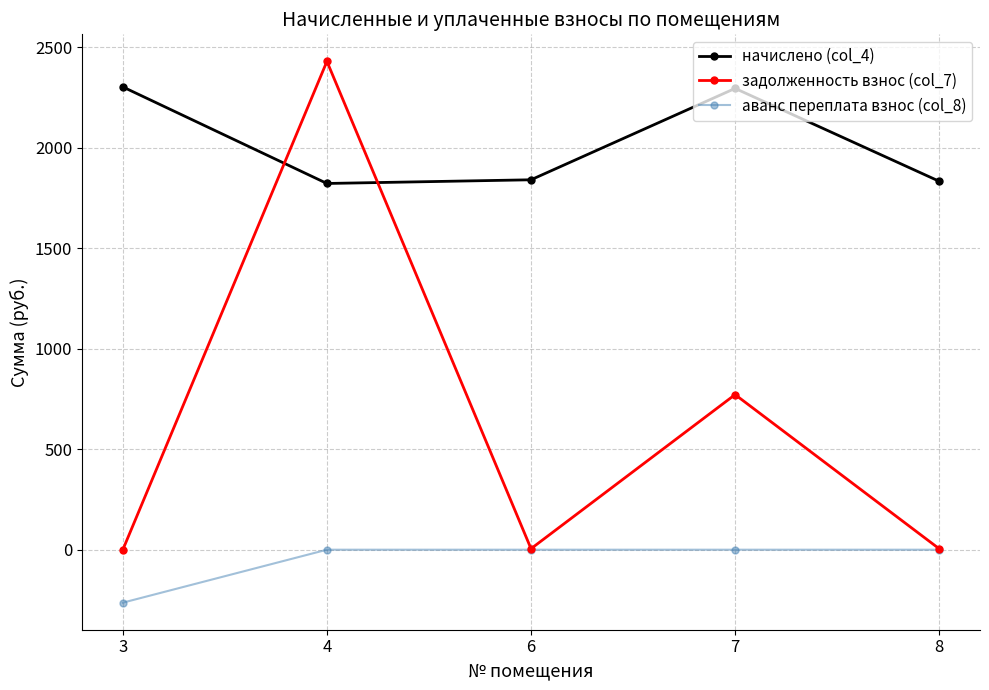

Is the value of аванс переплата взнос (col_8) at 8 greater than the value of начислено (col_4) at 8?

No